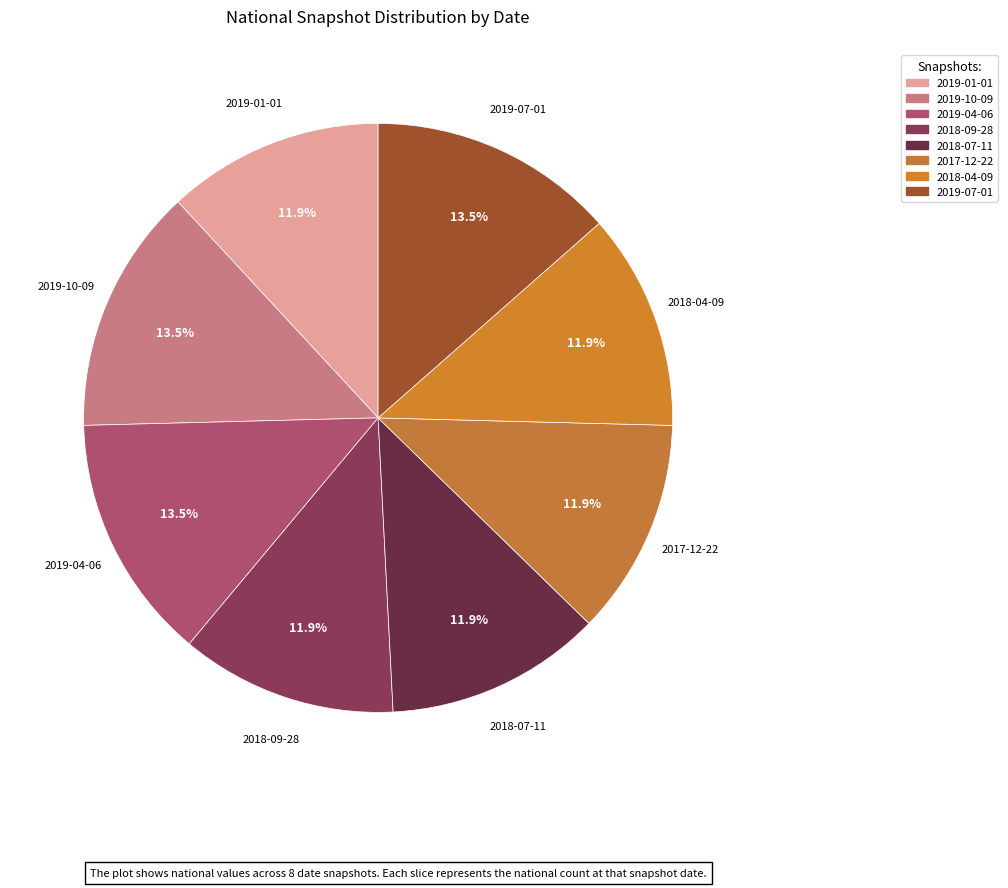

Combined, do 2018-07-11 and 2019-10-09 account for over 50%?

No